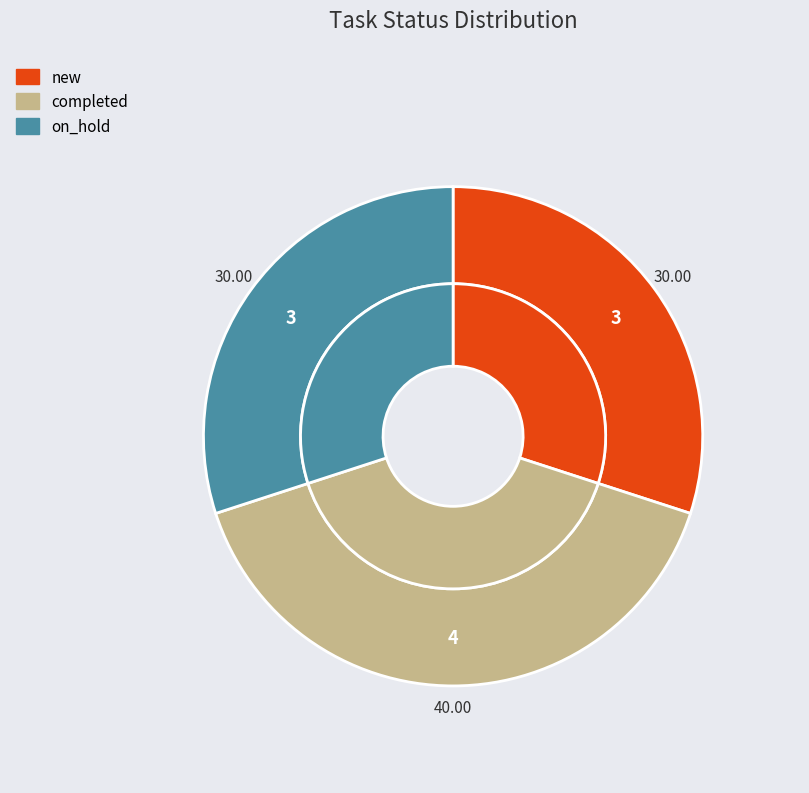

What is the ratio of the value at on_hold to the value at completed?

0.8